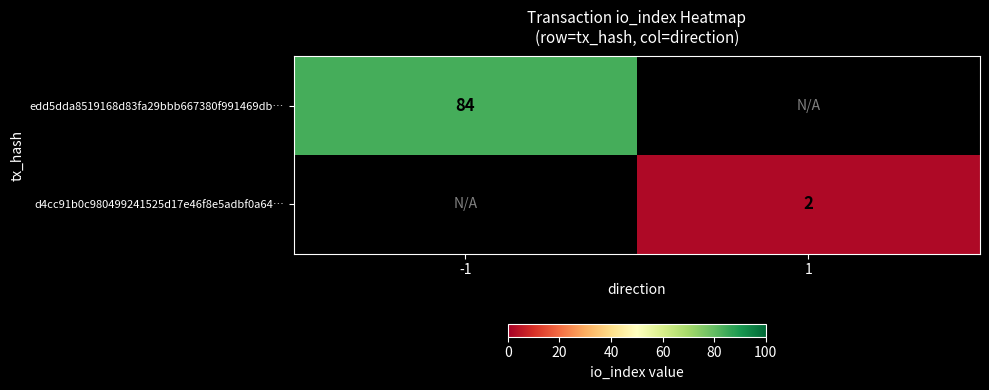

True or false: edd5dda8519168d83fa29bbb667380f991469db… has a value of 125 at -1.

False